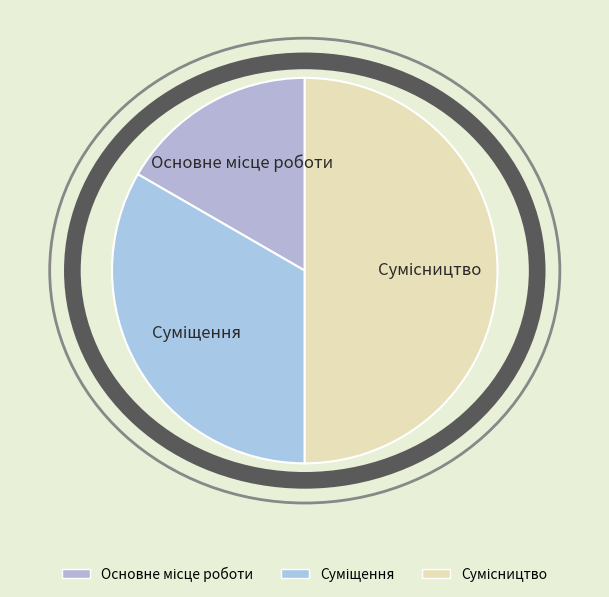

Approximately how many times larger is the value at Сумісництво compared to Суміщення?

1.5